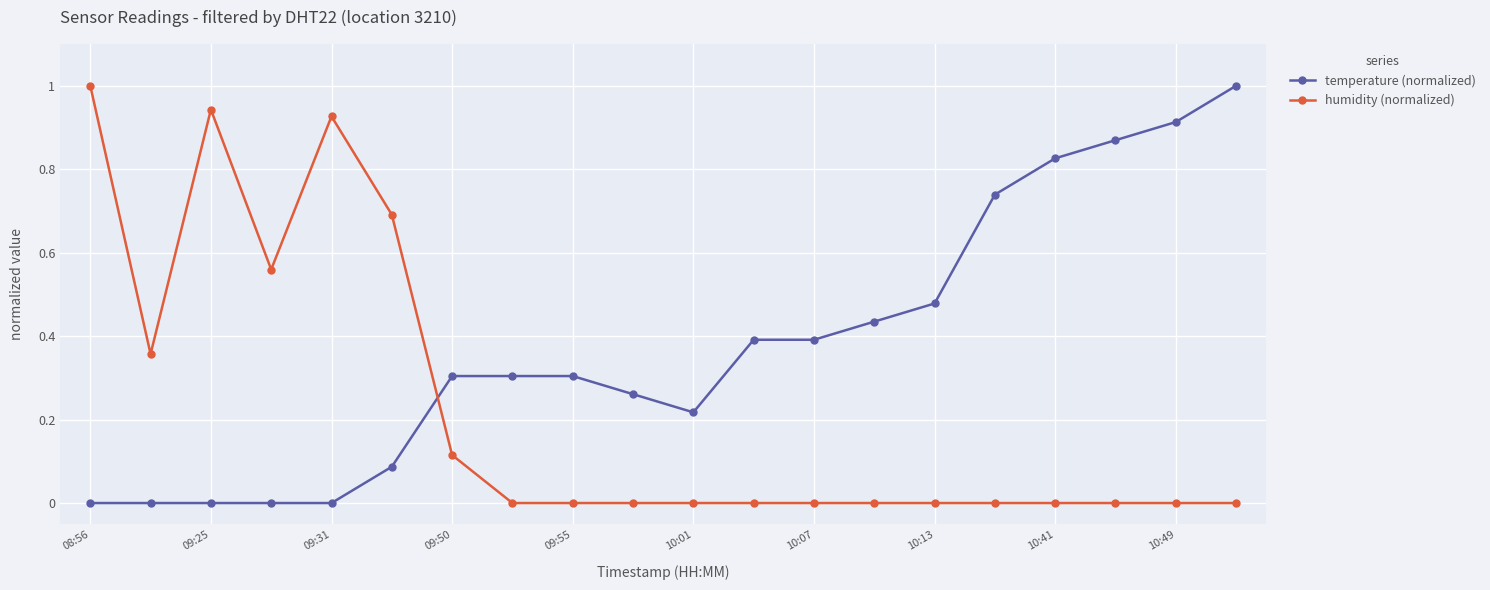

Rank the series by their average value, from highest to lowest.

temperature (normalized), humidity (normalized)